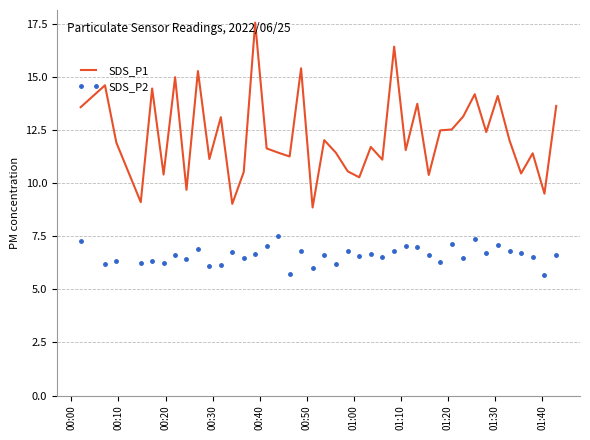

What is the greatest value displayed?

17.6